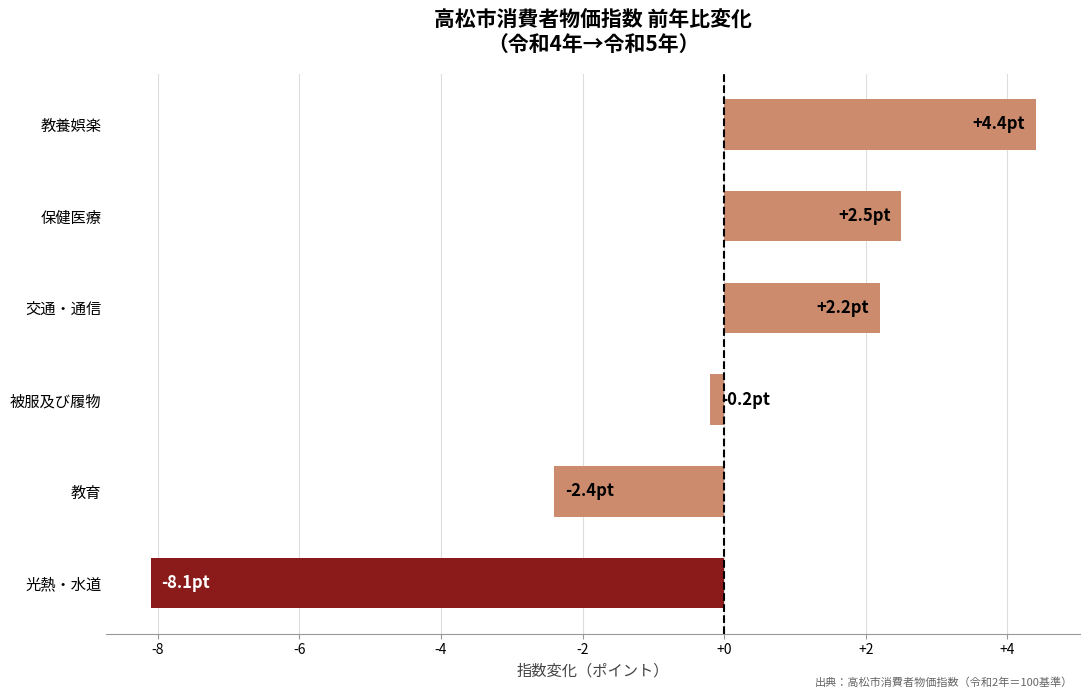

Is it true that the value at 交通・通信 is 3.8?

False